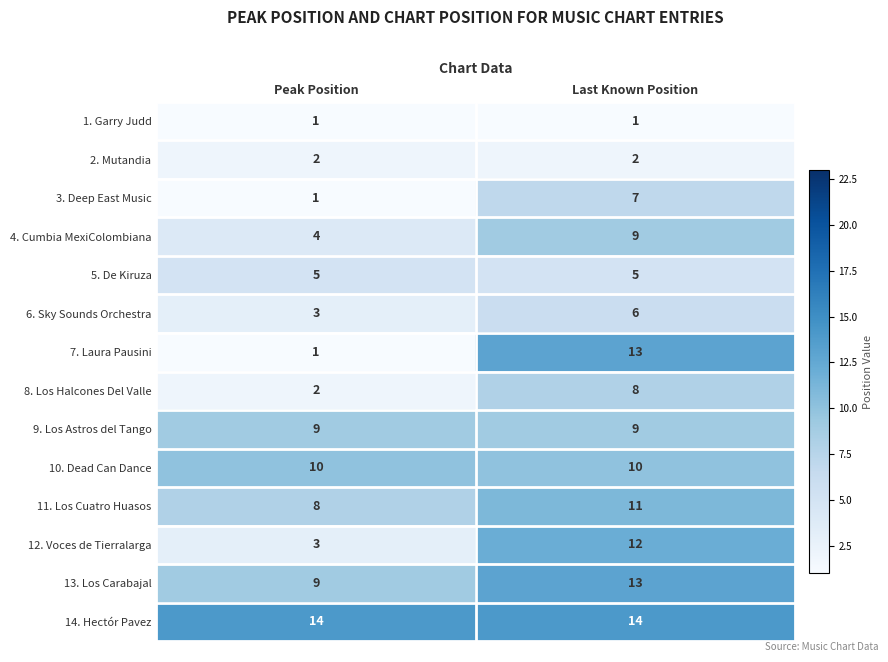

How many series are shown in this chart?

14